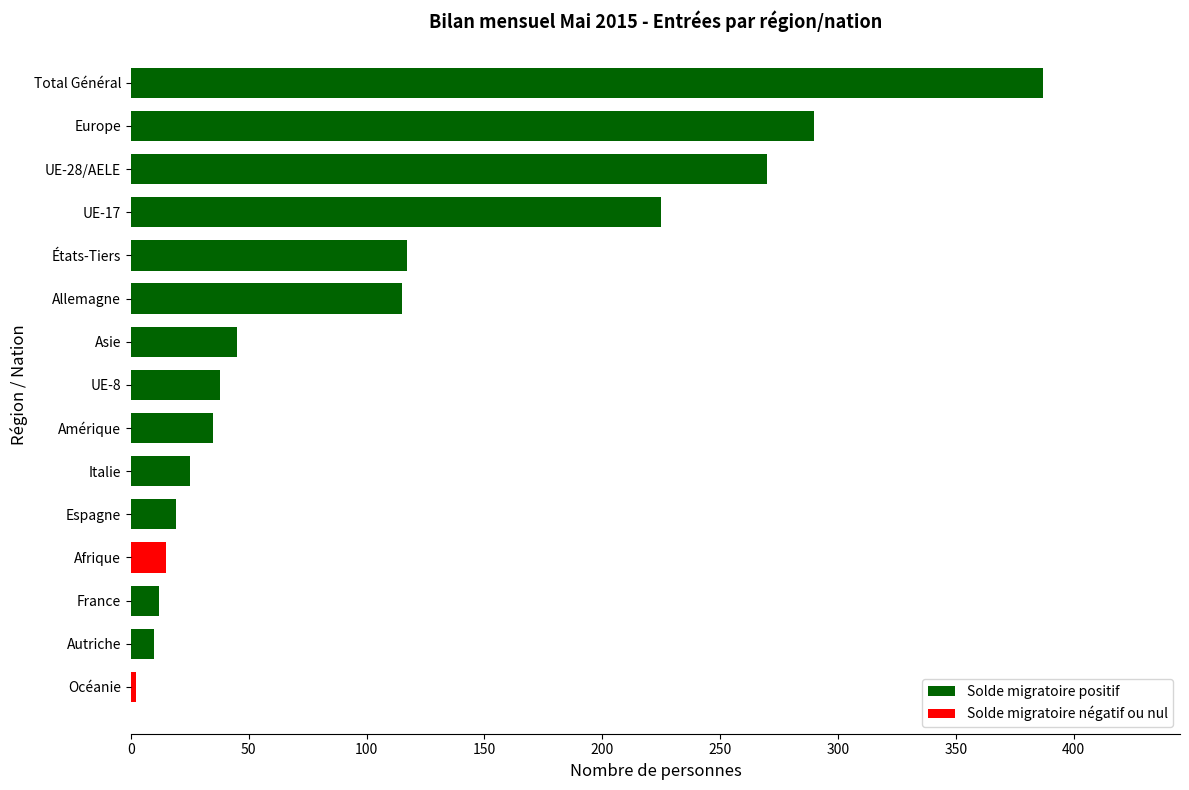

What is the difference between the values at Amérique and Autriche?

25